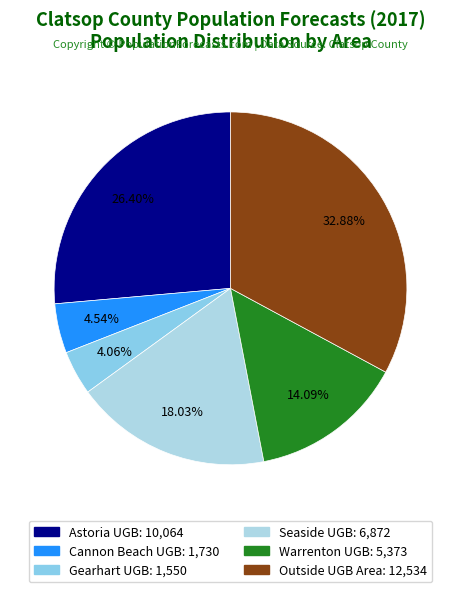

To the nearest percent, what is the average slice percentage?

17%